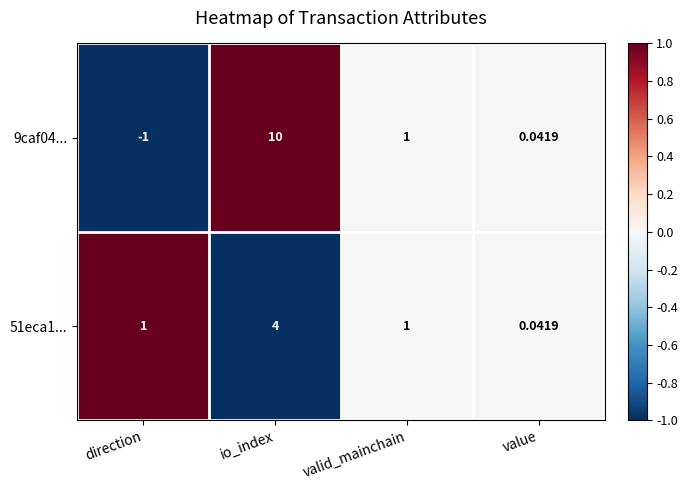

Which series changed the most between direction and io_index?

9caf04...